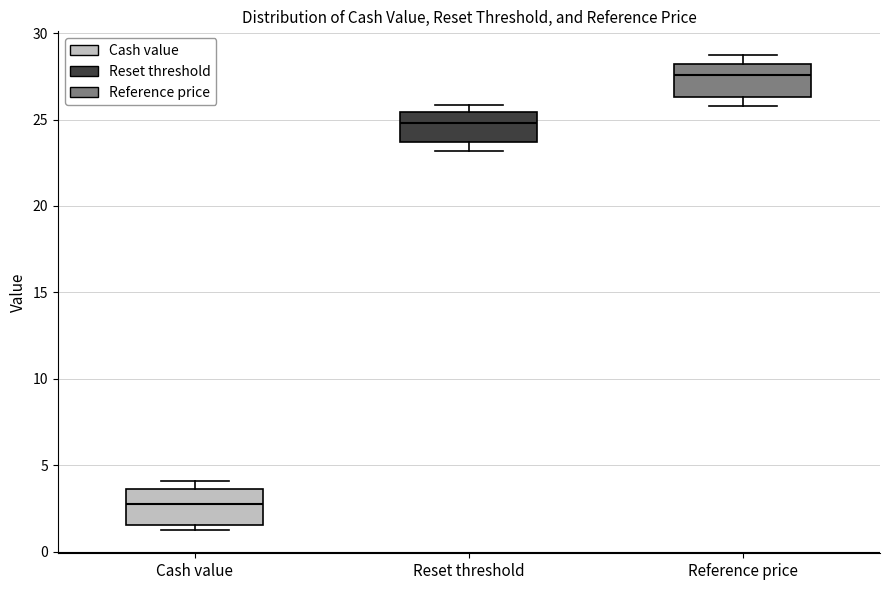

Where does the median line of the box for Cash value sit on the y-axis? The values are not printed on the chart, so give them approximately, as read against the axis.

3.0